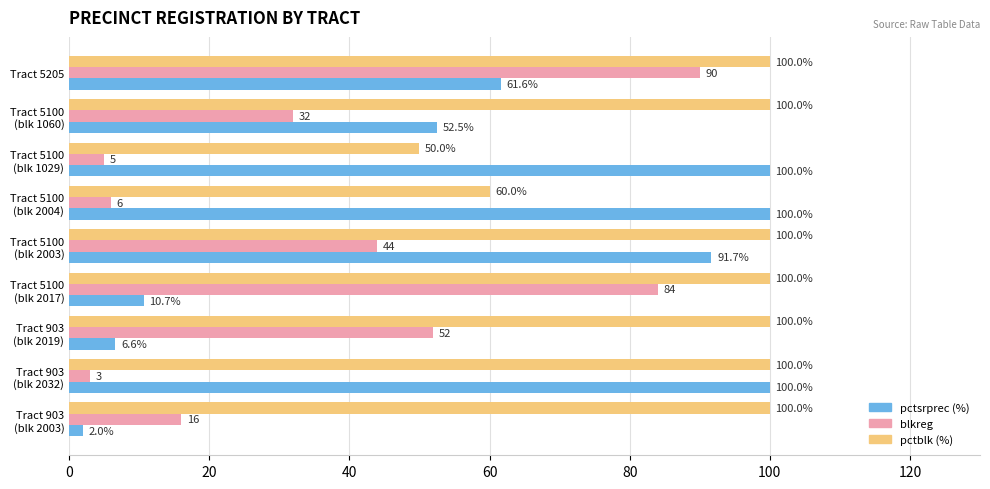

At which category is the sum across all series the highest?

Tract 5205